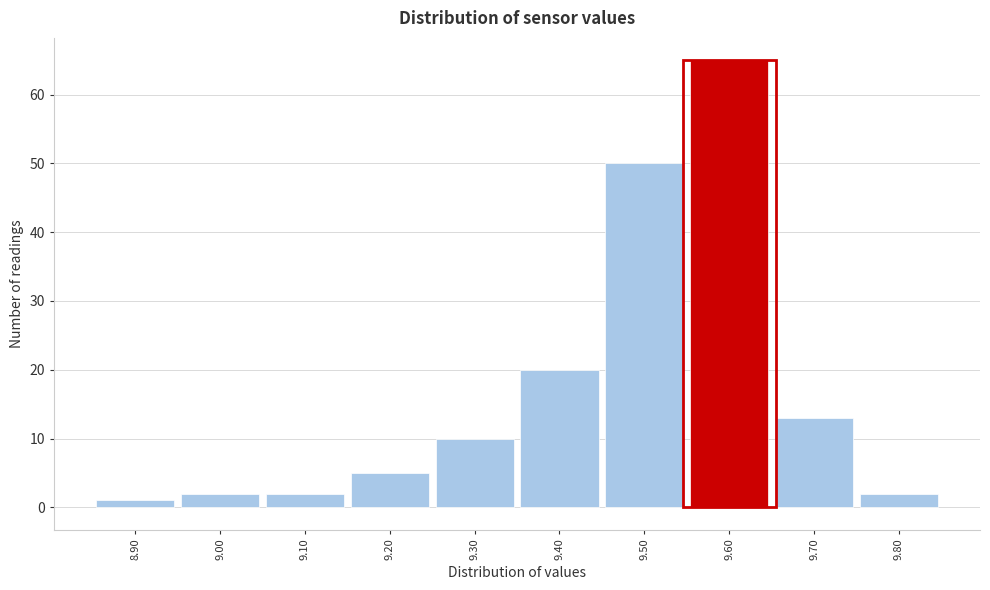

Reading left to right, list every bar in this chart as the range it spans on the x-axis followed by its height. The values are not printed on the chart, so give them approximately, as read against the axis.

8.85 to 8.95: 1
8.95 to 9.05: 2
9.05 to 9.15: 2
9.15 to 9.25: 5
9.25 to 9.35: 10
9.35 to 9.45: 20
9.45 to 9.55: 50
9.55 to 9.65: 65
9.65 to 9.75: 13
9.75 to 9.85: 2